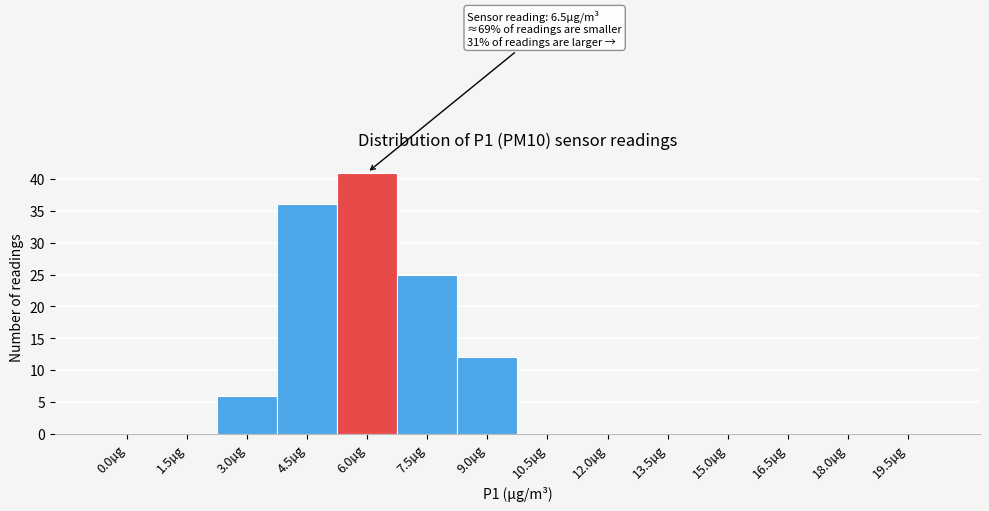

Reading left to right, extract all data points from this chart.

0.0µg=0	1.5µg=0	3.0µg=6	4.5µg=36	6.0µg=41	7.5µg=25	9.0µg=12	10.5µg=0	12.0µg=0	13.5µg=0	15.0µg=0	16.5µg=0	18.0µg=0	19.5µg=0